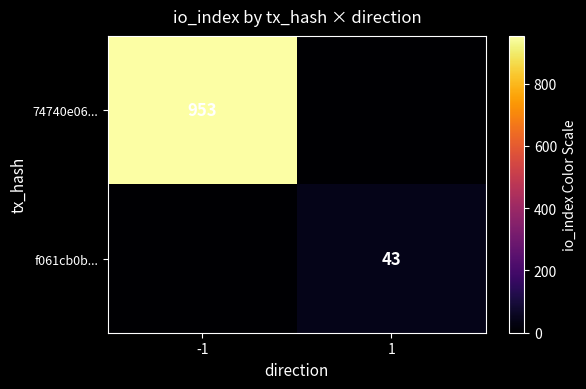

Is the value of 74740e06... at -1 greater than the value of f061cb0b... at 1?

Yes